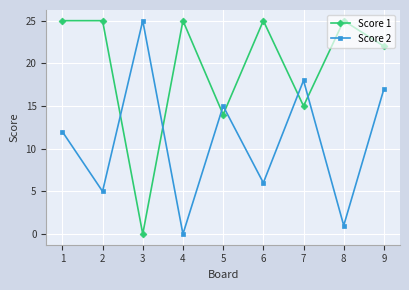

Is it true that Score 1 equals 0 at 3?

True